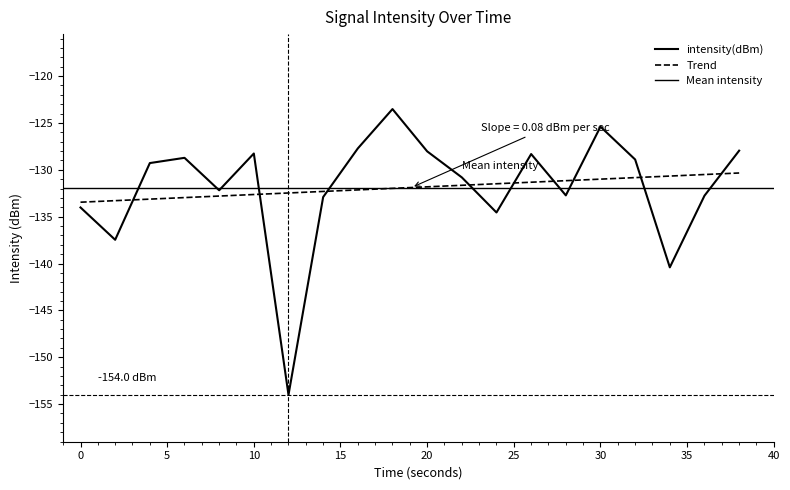

What is the value of the 6th point from the left?

-128.3